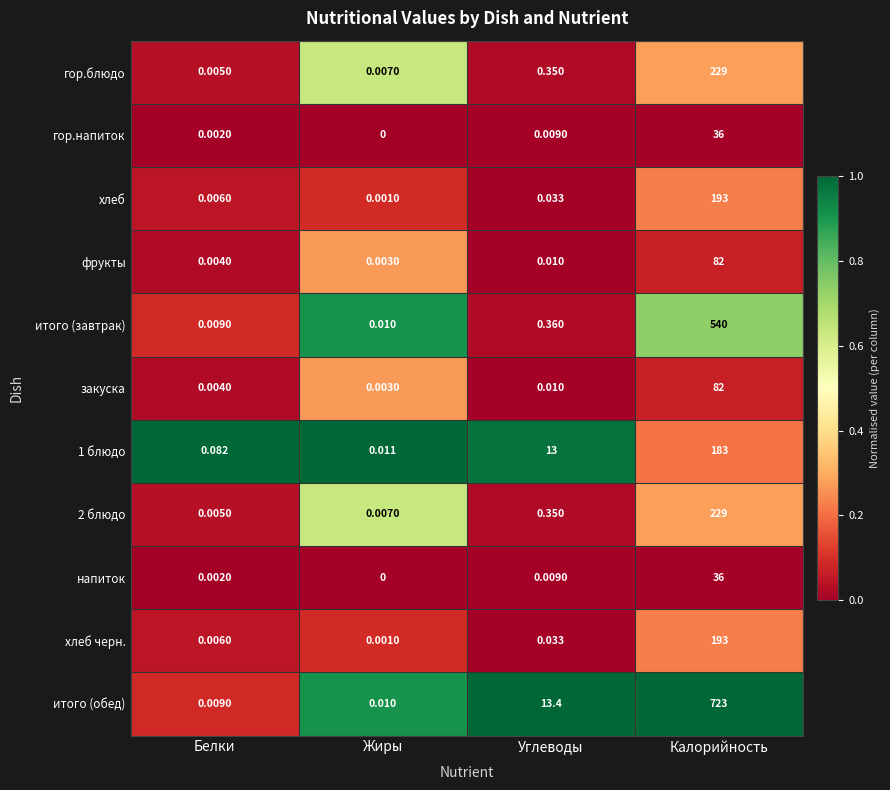

Which series has the largest total across all categories?

итого (обед)